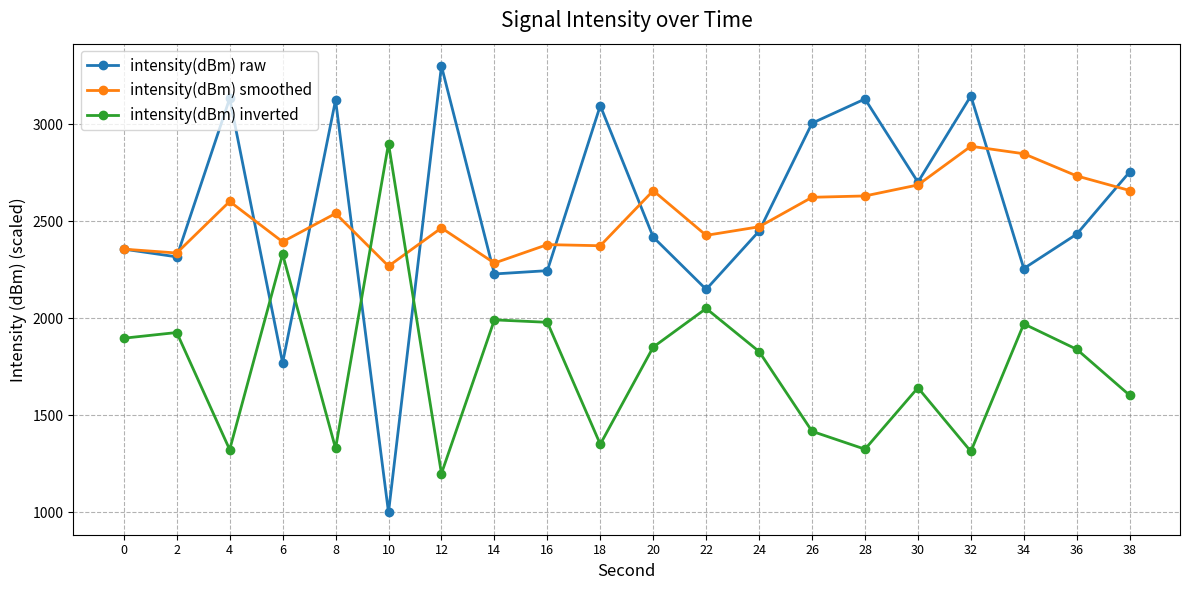

Is it true that intensity(dBm) raw equals 3602.5 at 20?

False